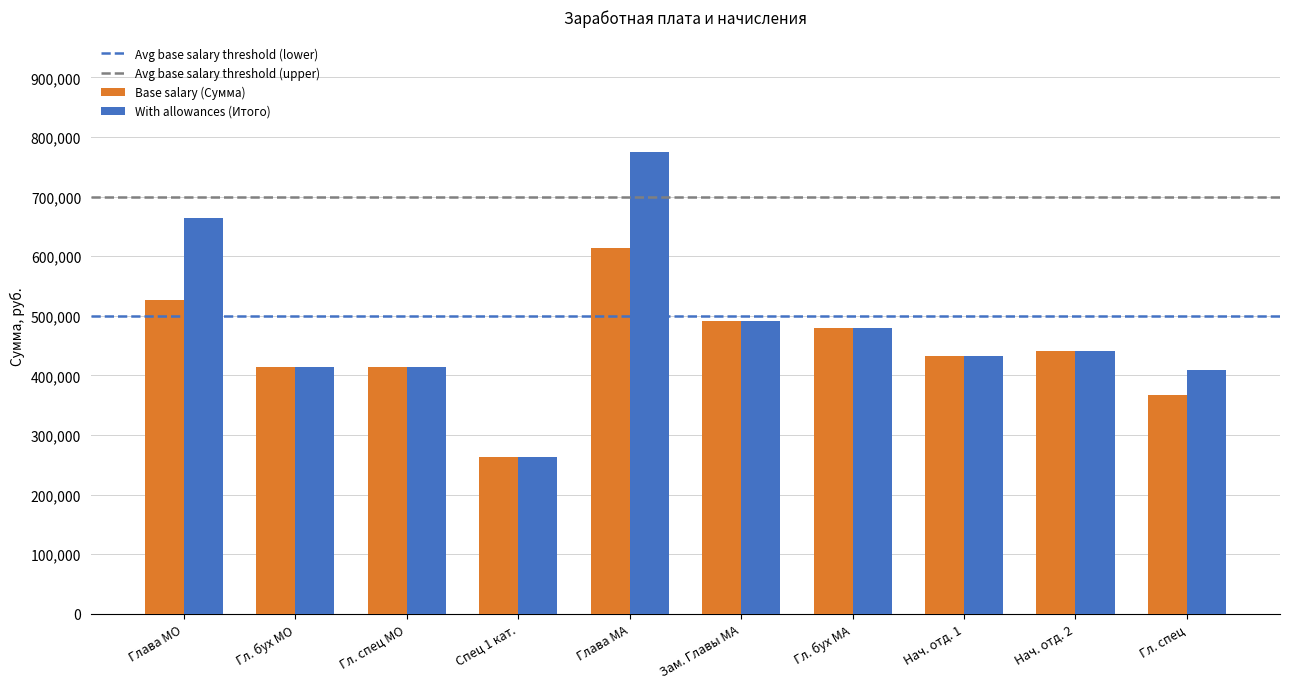

At how many categories does at least one series exceed 633977?

2